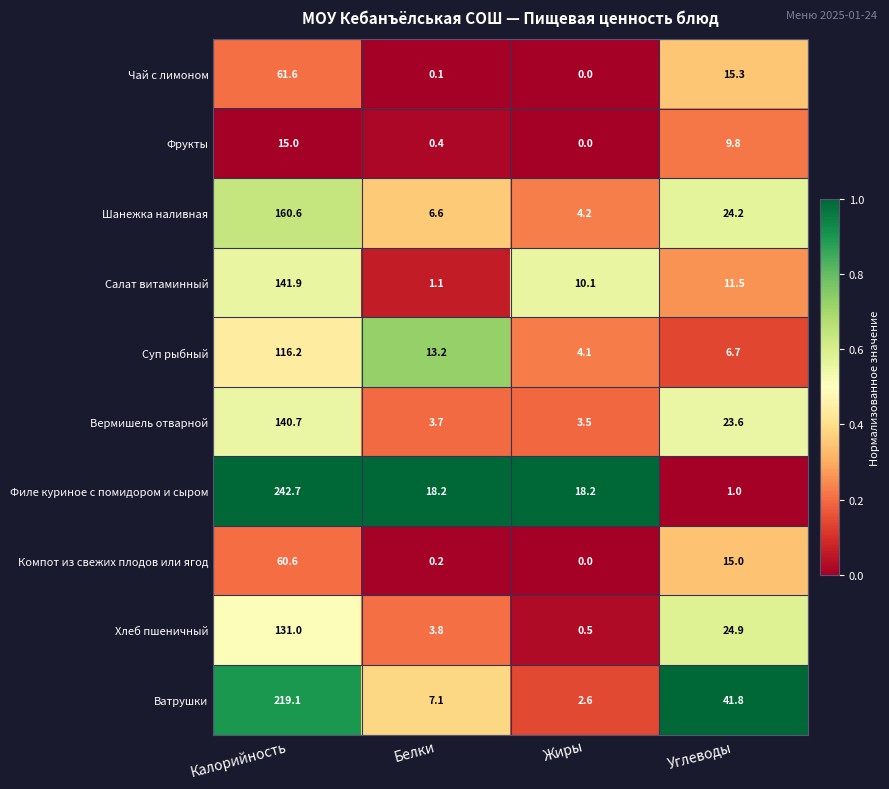

Which series changed the most between Белки and Углеводы?

Ватрушки